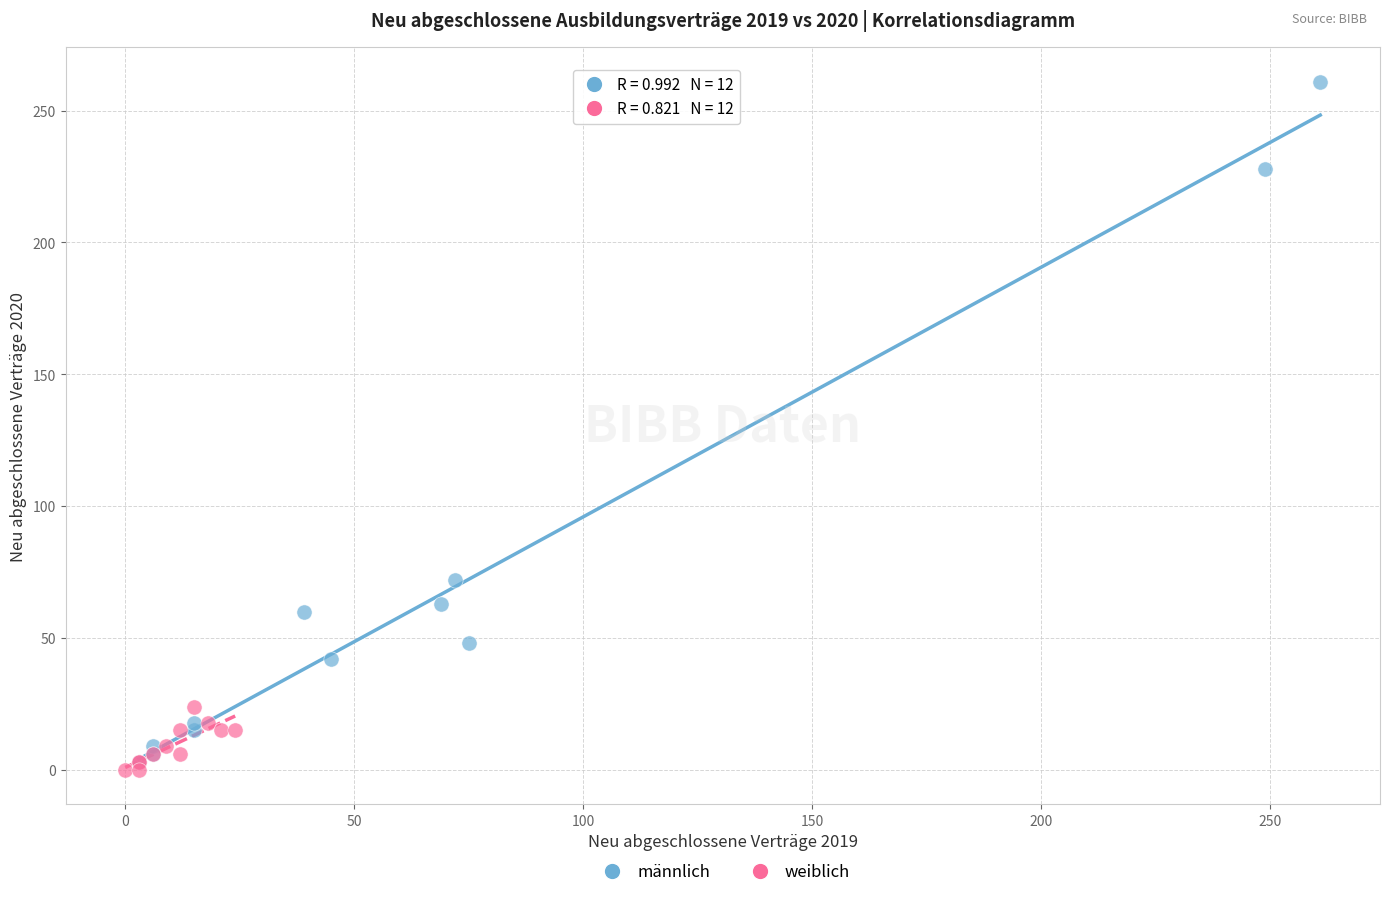

What are all the series names shown in the legend?

männlich, weiblich